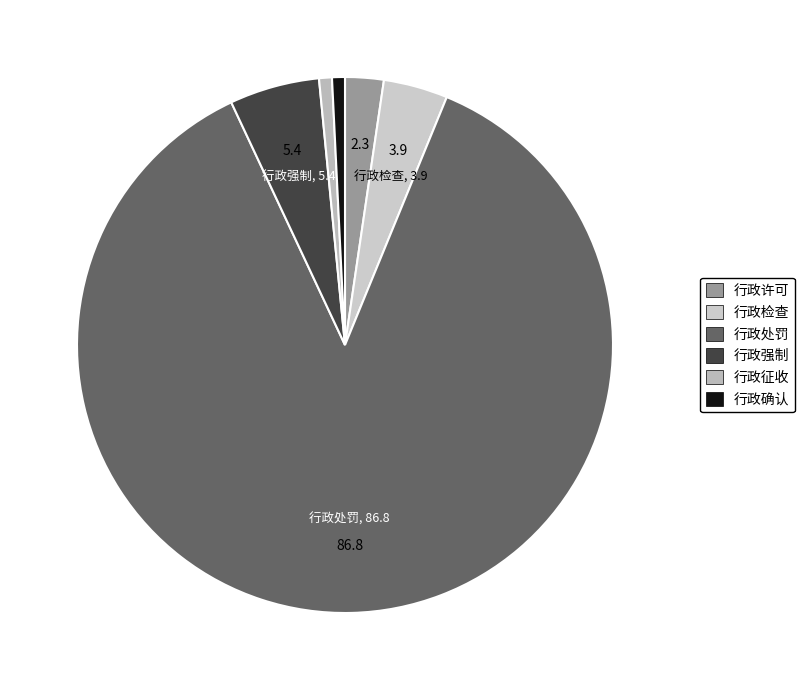

Which category has the smallest portion of the pie?

行政征收